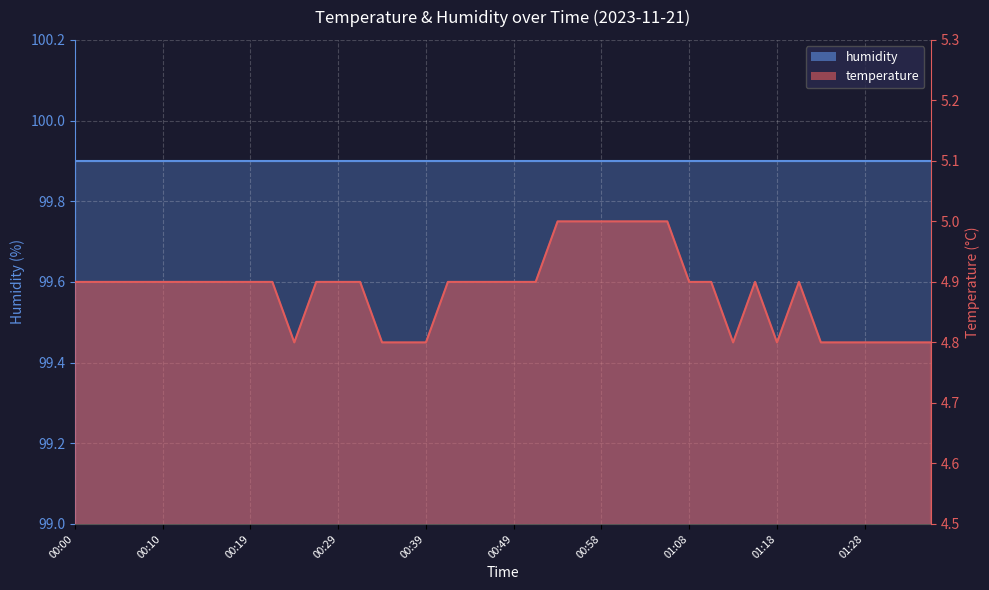

What position from the right is 00:02?

39